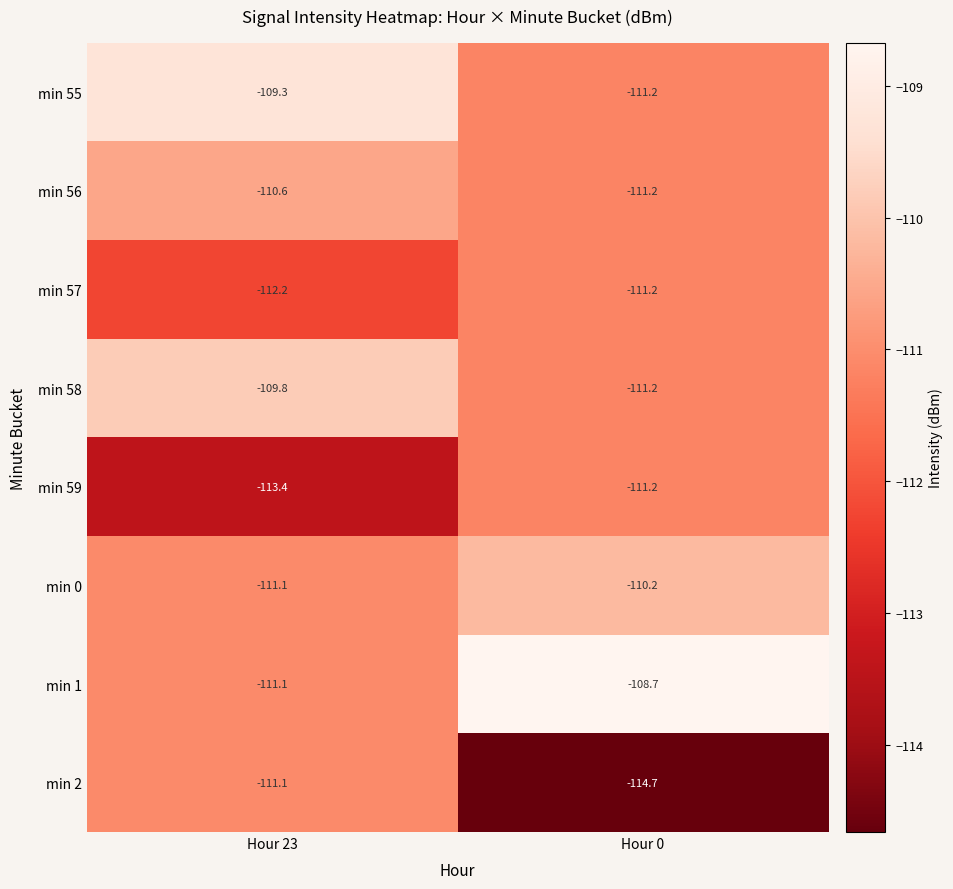

Which series has the largest range (max minus min)?

min 2